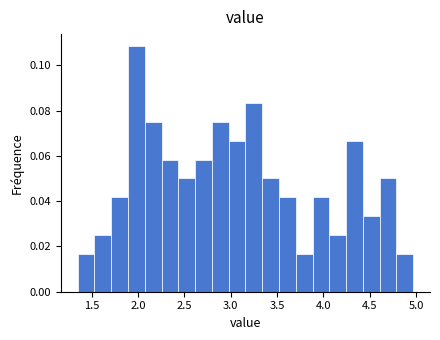

Read against the x-axis, roughly where is the centre of the tallest bar?

2.00